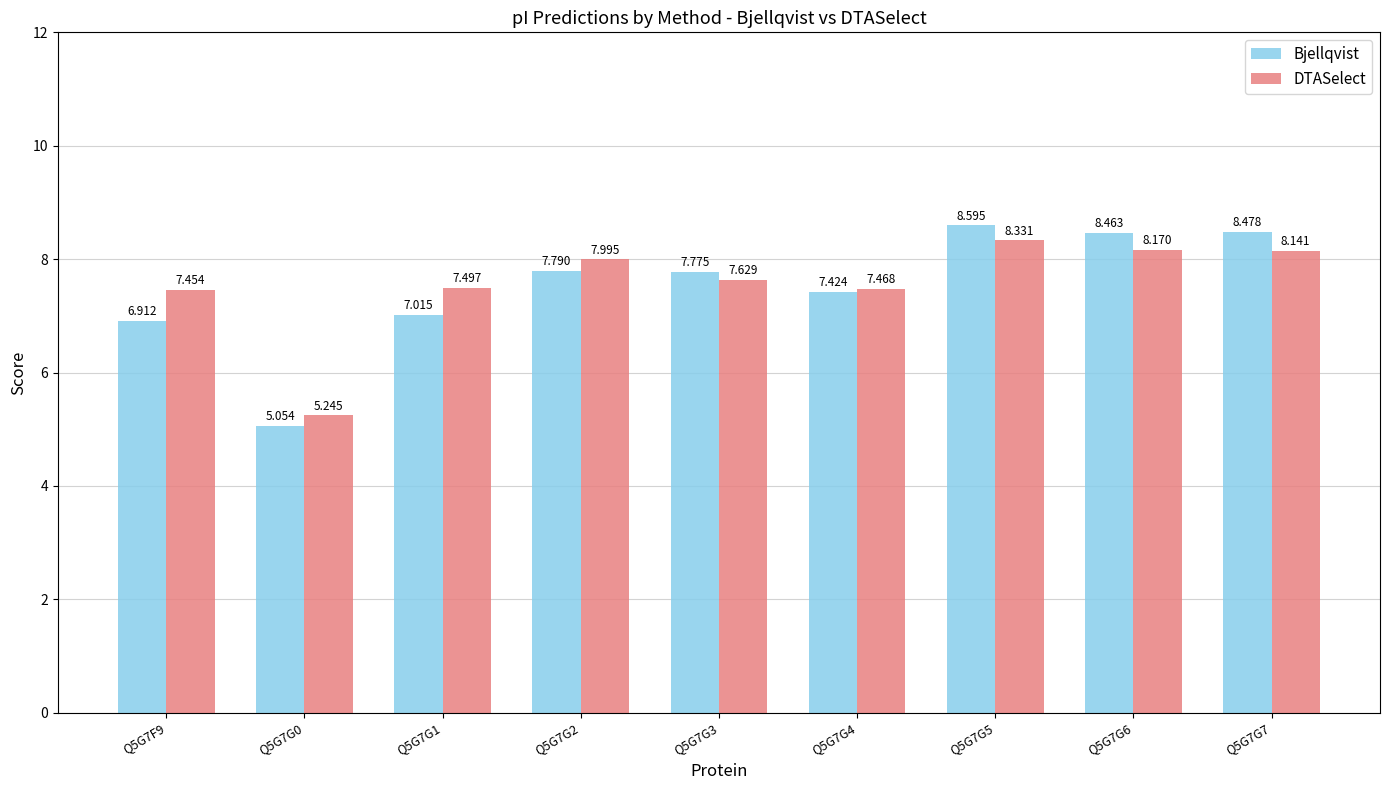

At Q5G7G5, list the series in order from smallest to largest.

DTASelect, Bjellqvist